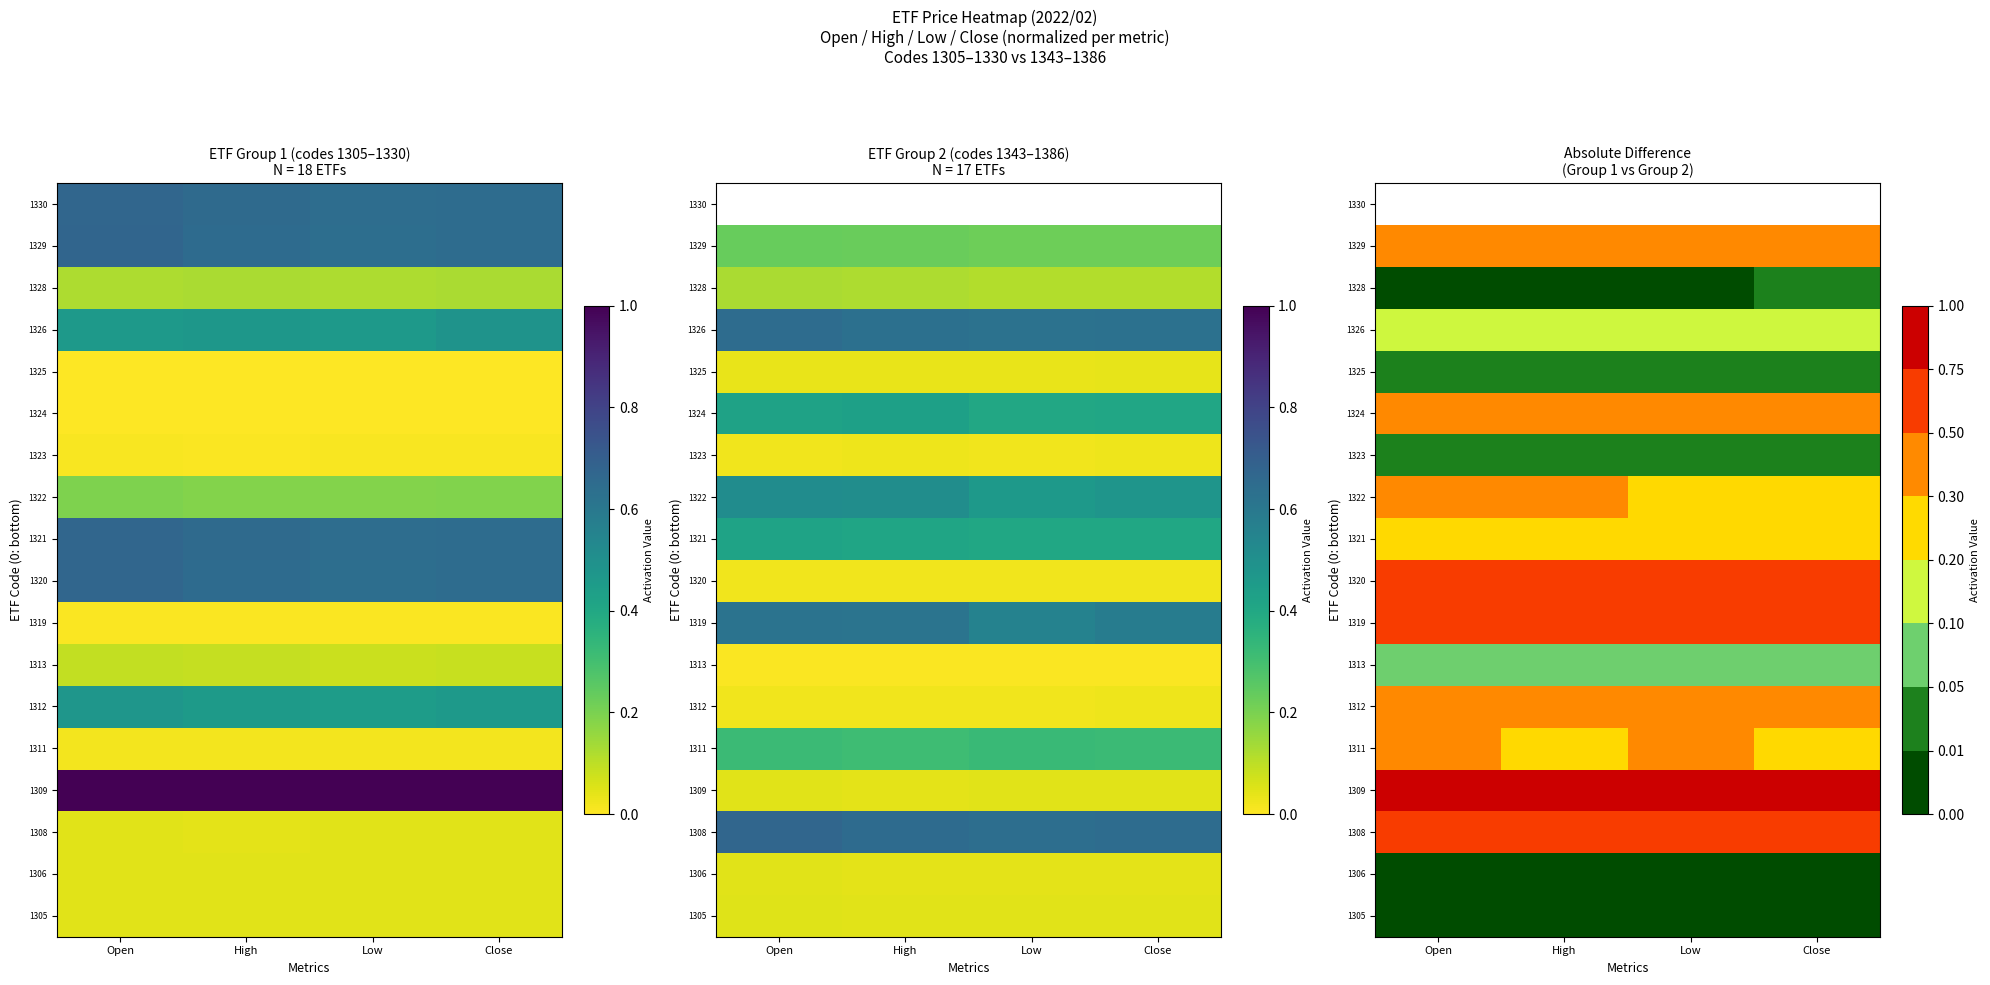

Which label corresponds to the smallest value in the chart?

Open